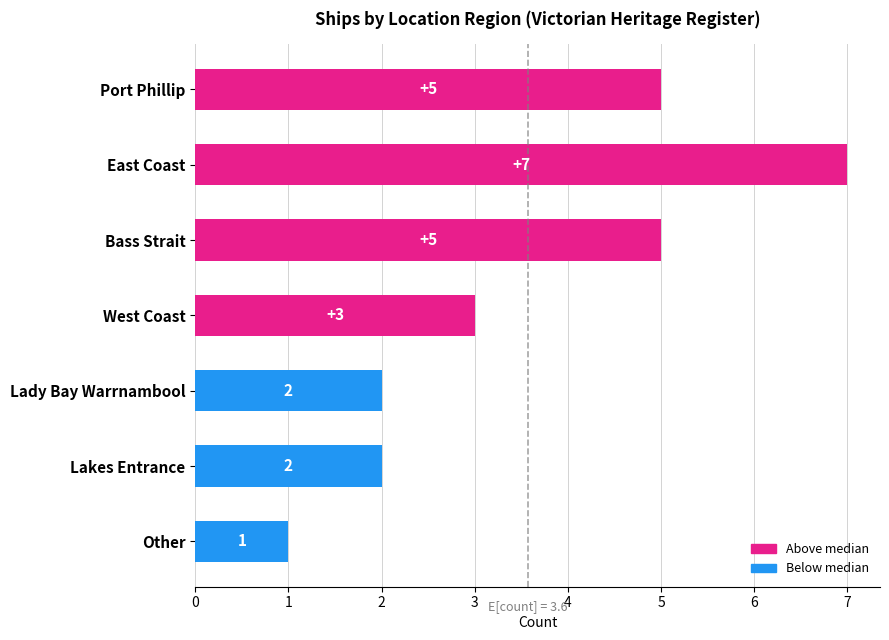

Reading top to bottom, what are all the values shown in this chart?

Port Phillip=5	East Coast=7	Bass Strait=5	West Coast=3	Lady Bay Warrnambool=2	Lakes Entrance=2	Other=1